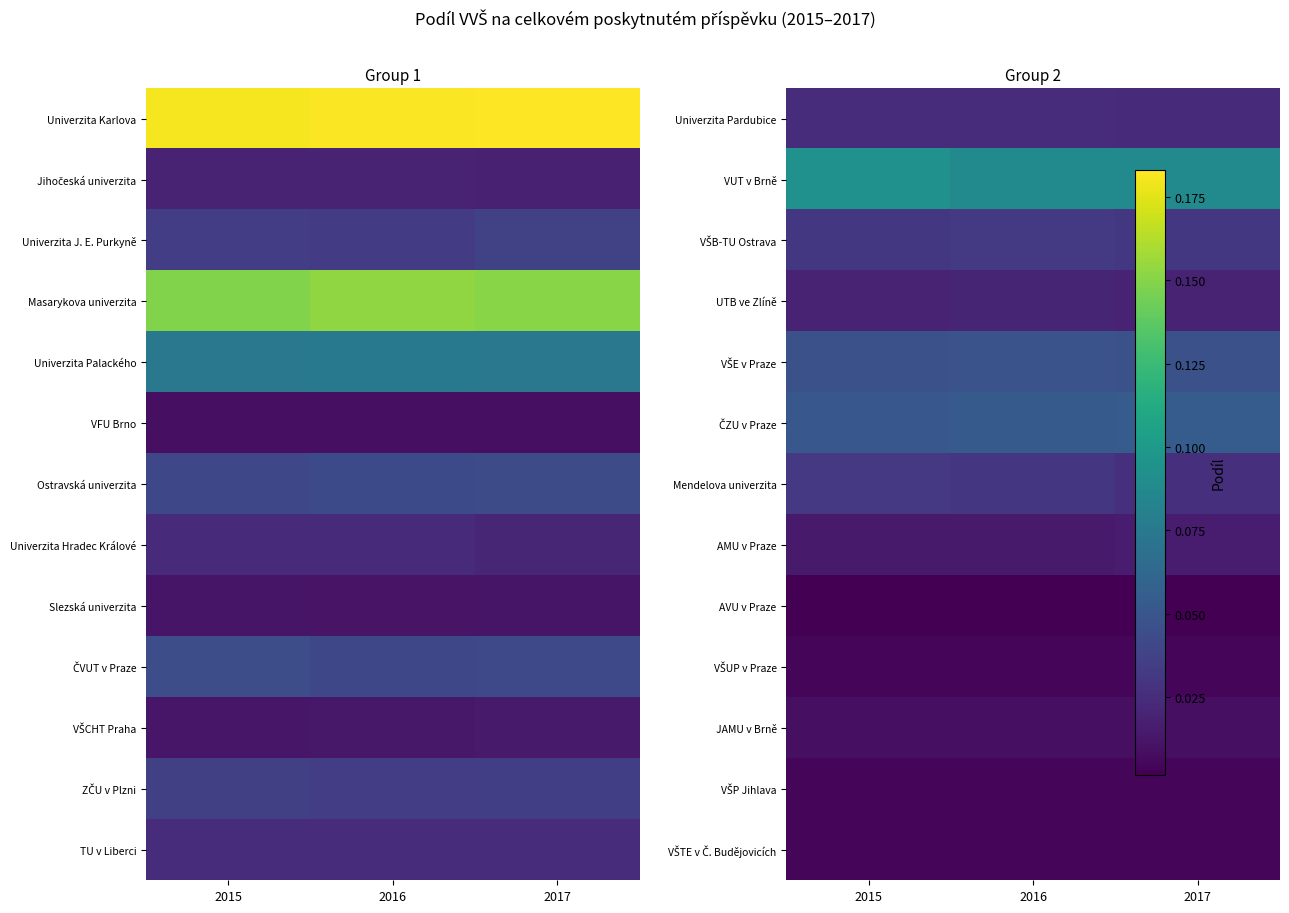

Count the VŠB-TU Ostrava values in the range 0 to 1.

3